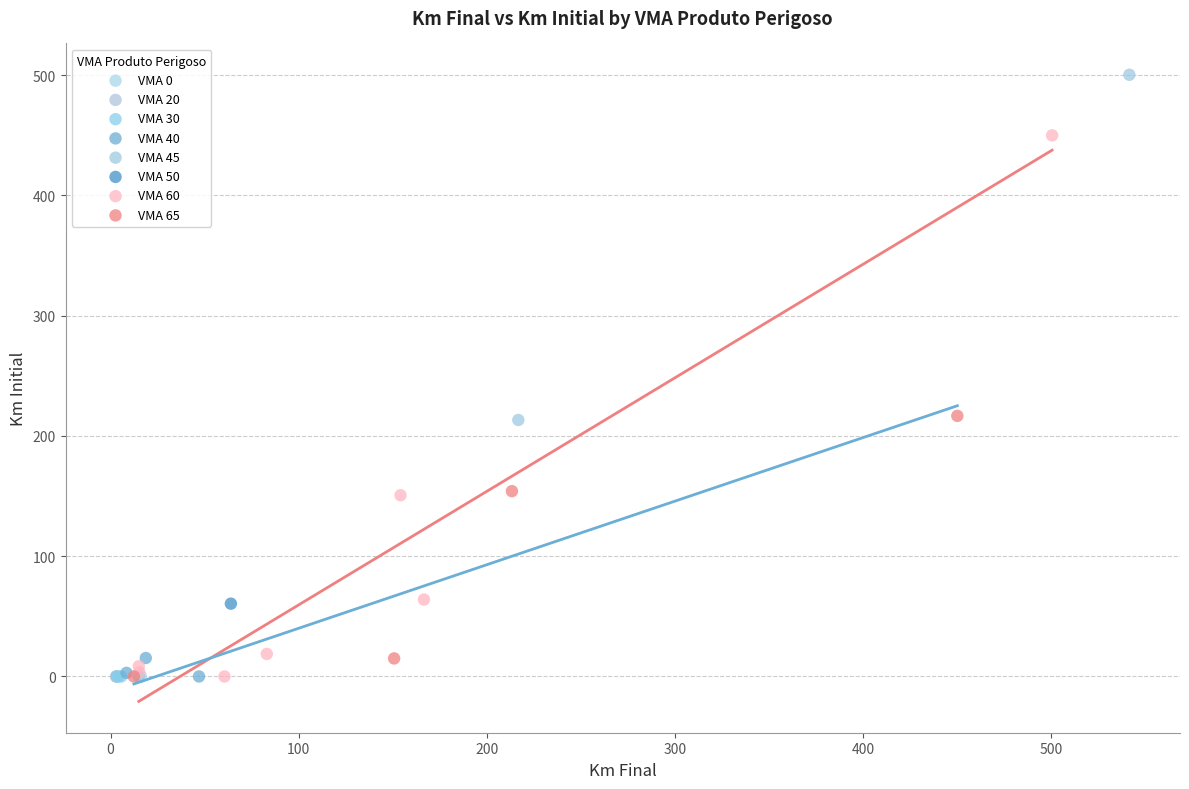

Which series reaches the maximum Y coordinate?

VMA 45